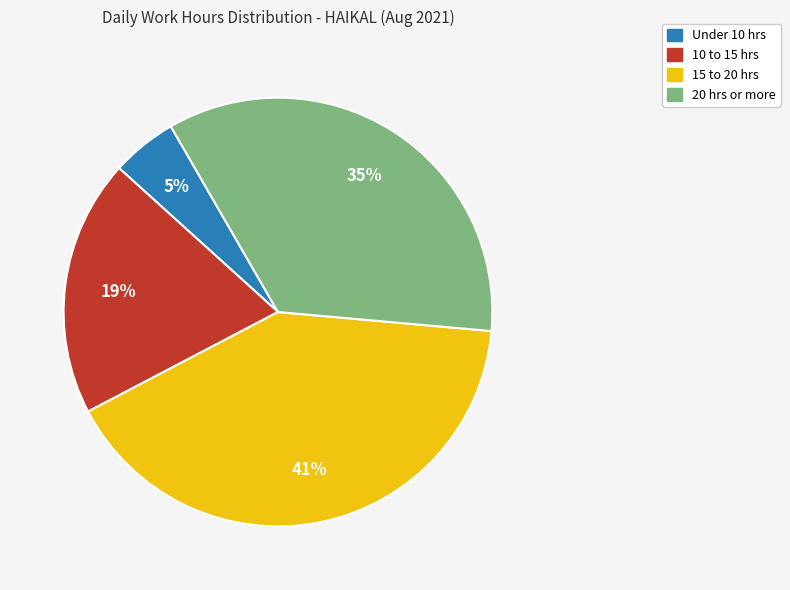

Does any single category account for the majority?

No